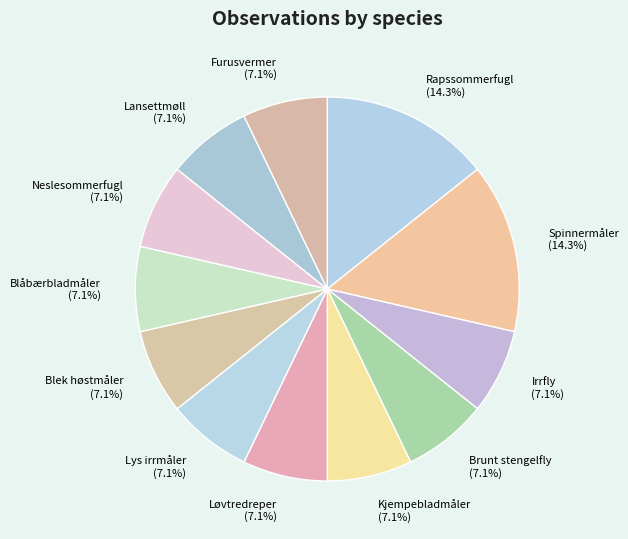

Is it true that Blåbærbladmåler is 21% of the pie?

False